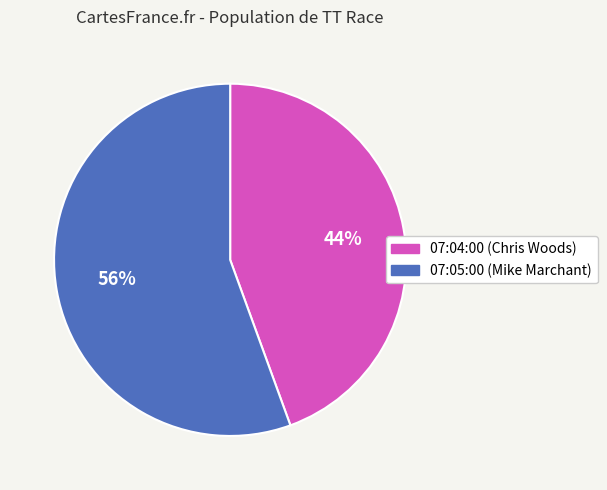

True or false: 07:04:00 accounts for 32% of the total.

False